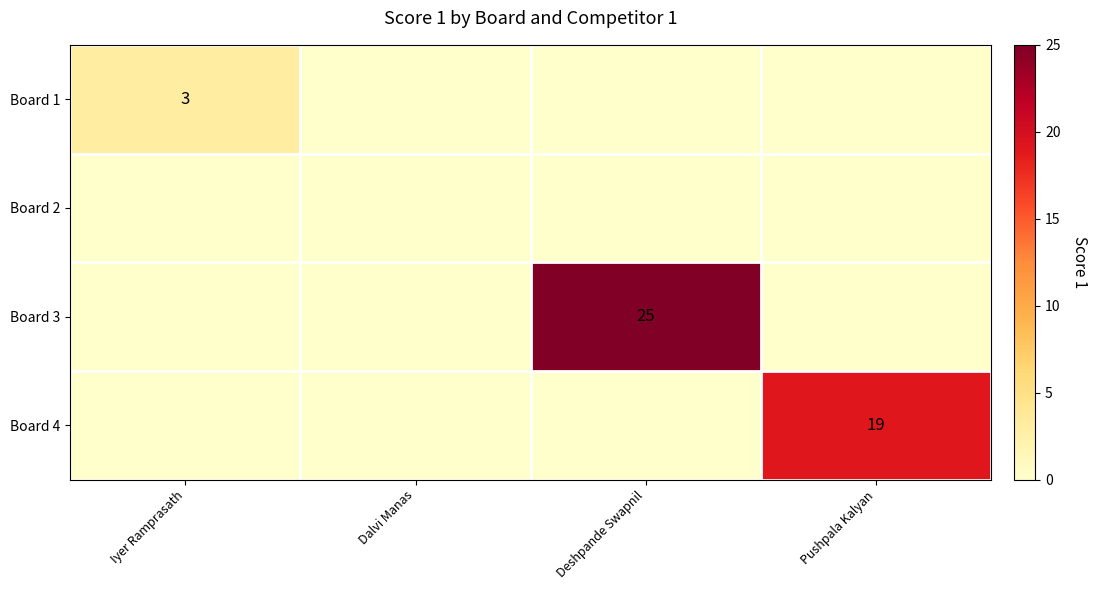

True or false: Board 1 has a value of 3 at Iyer Ramprasath.

True